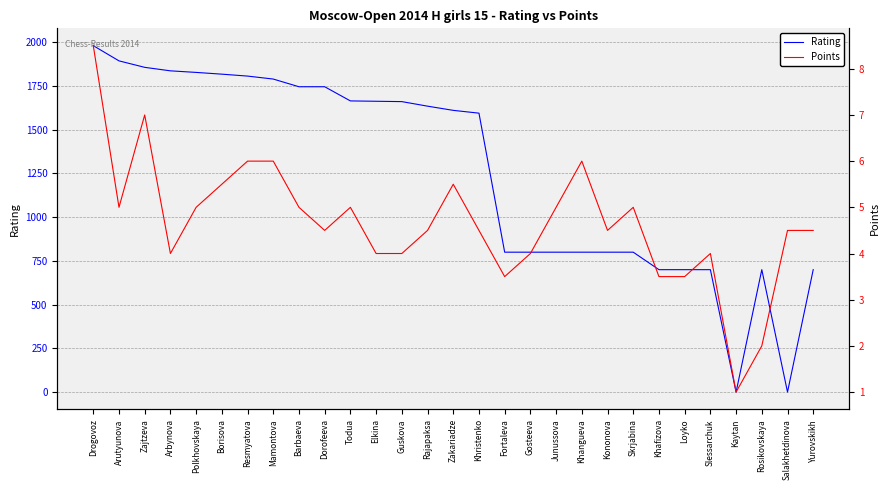

Is it true that Rating equals 1192.3 at Barbaeva?

False